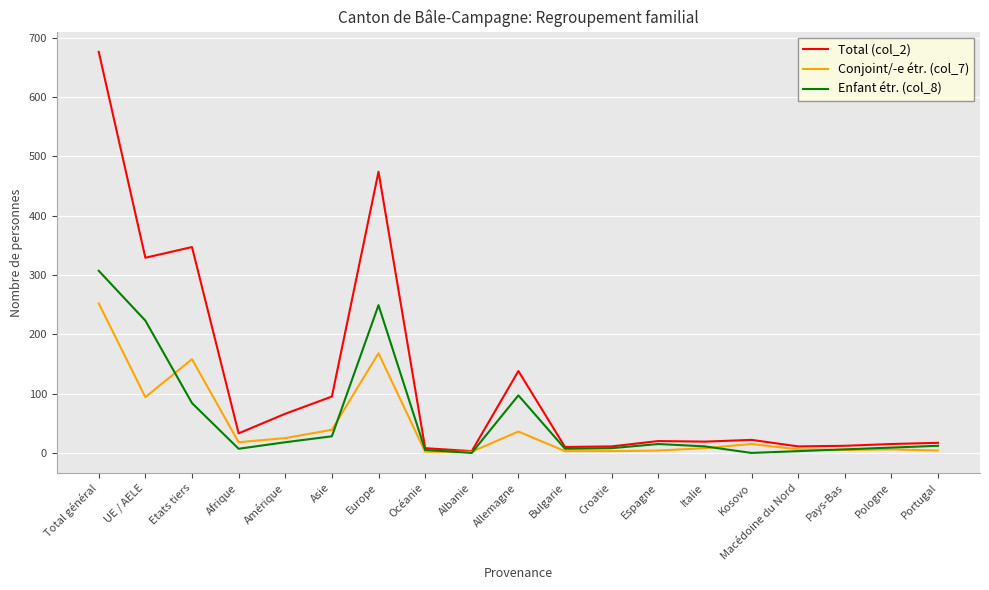

What is the difference between the second highest and second lowest values in the Enfant étr. (col_8) series?

249